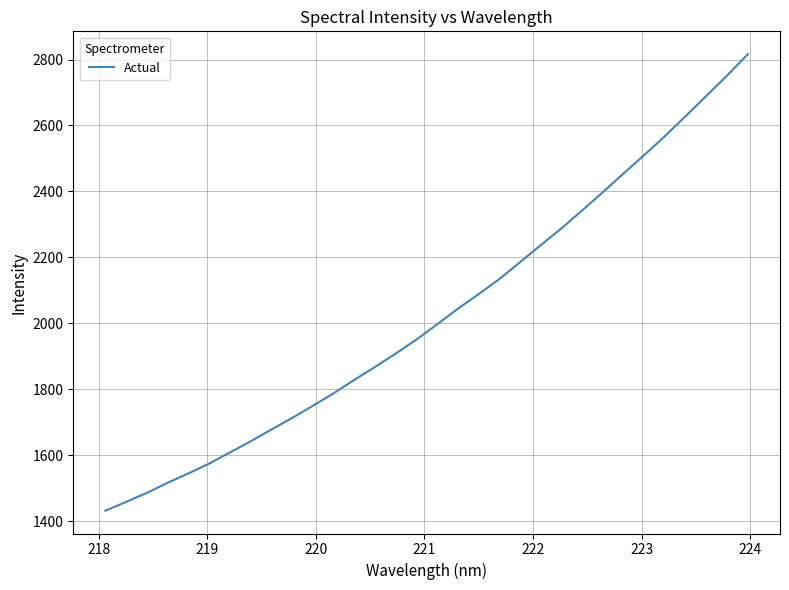

What is the difference between the maximum and minimum values?

1384.6